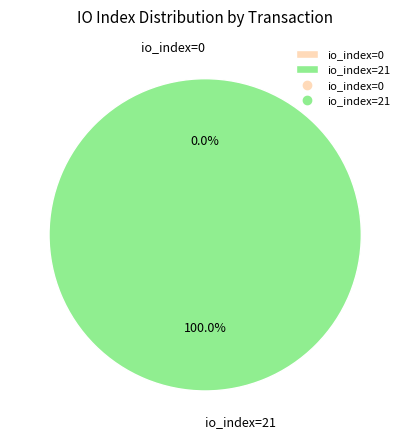

Count the number of slices in the pie.

2